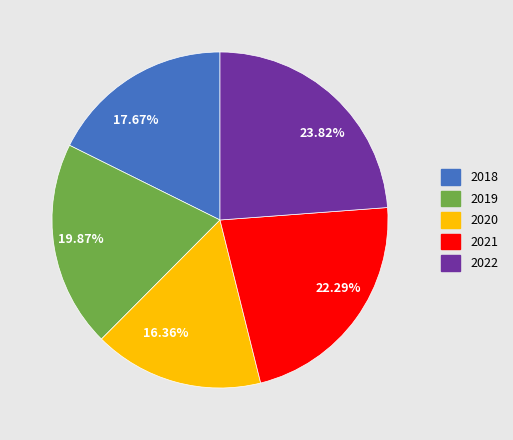

Is there a majority slice in this chart?

No